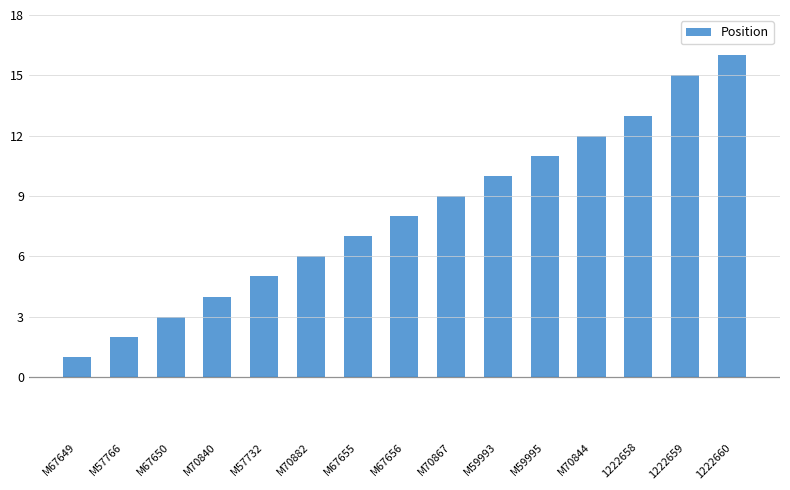

What is the difference between the maximum and minimum values?

15